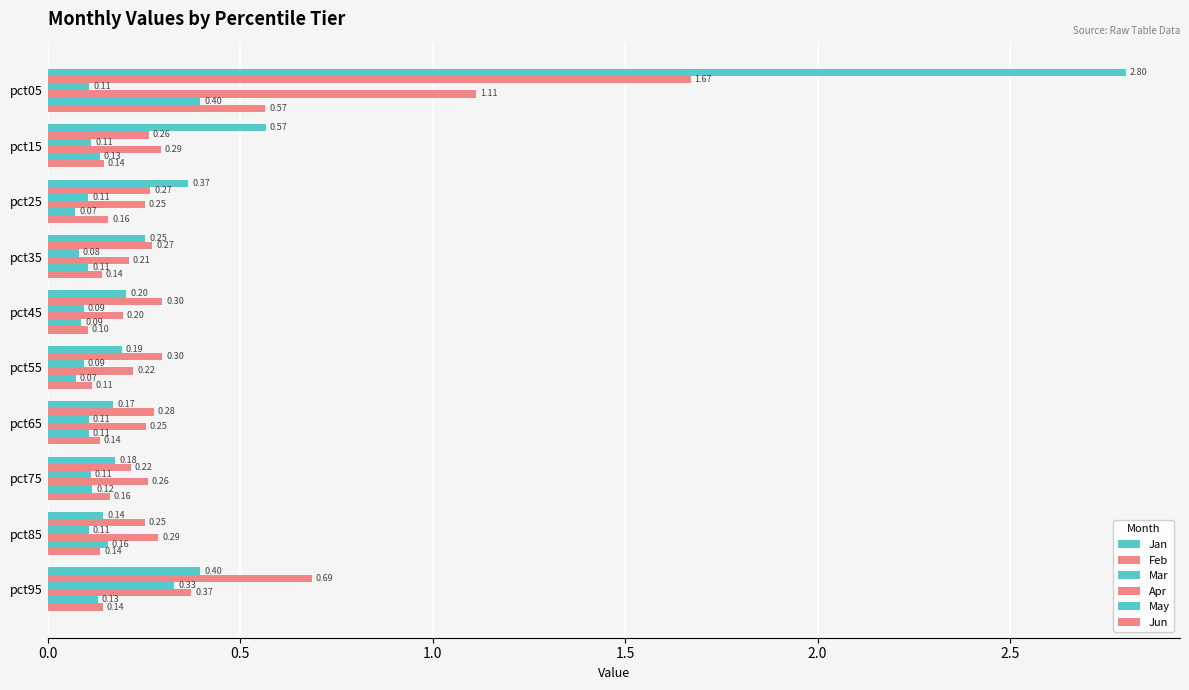

How many distinct data groups are displayed?

6